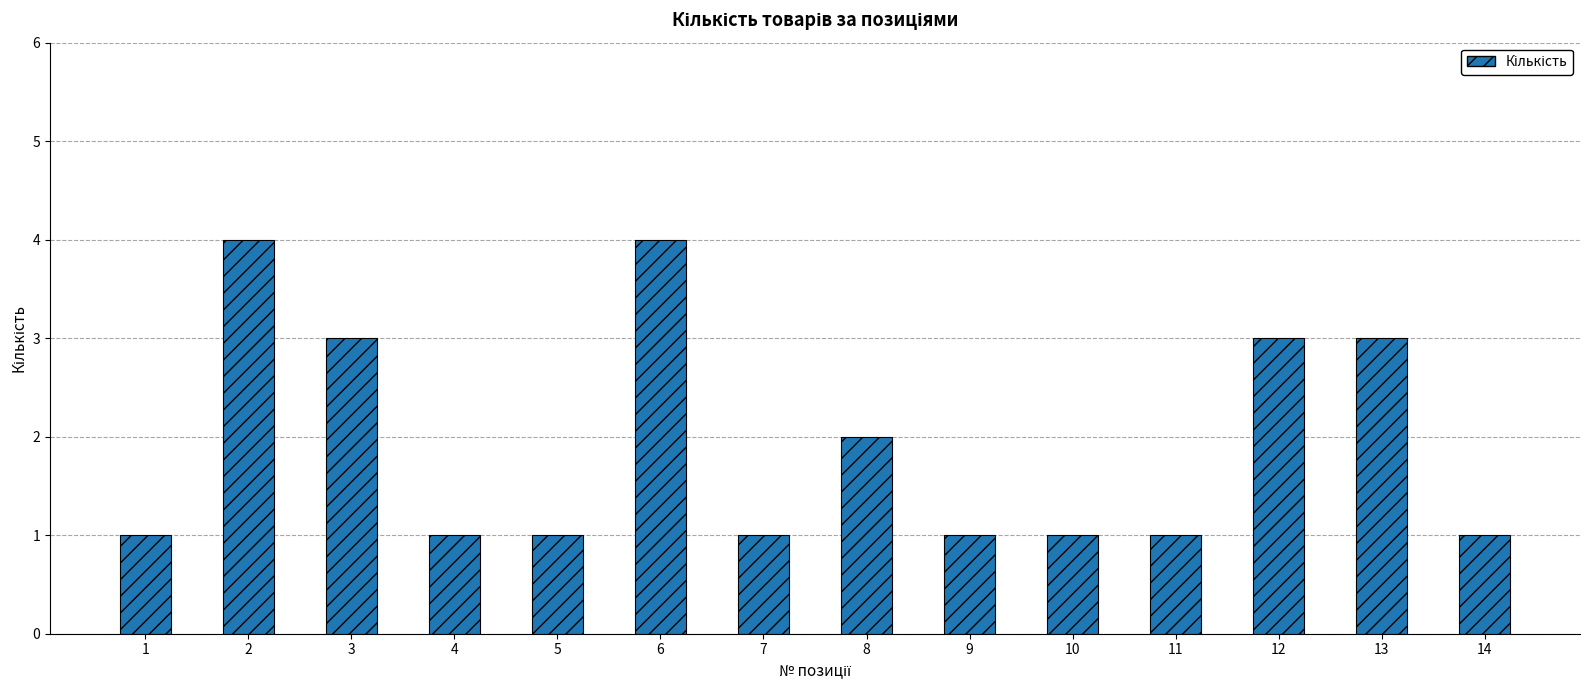

What is the greatest value displayed?

4